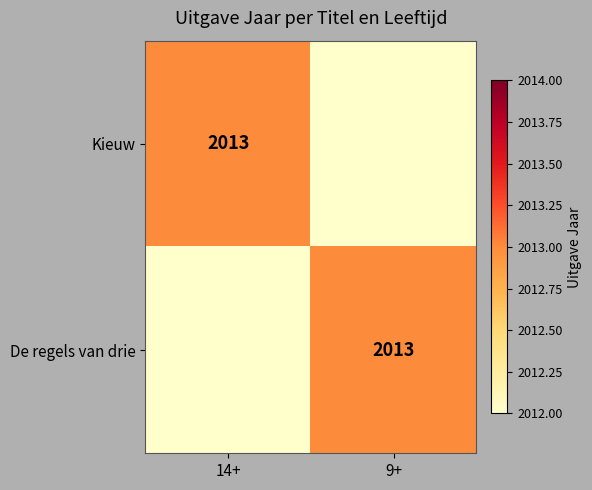

The value of Kieuw at 14+ is 1033. True or false?

False